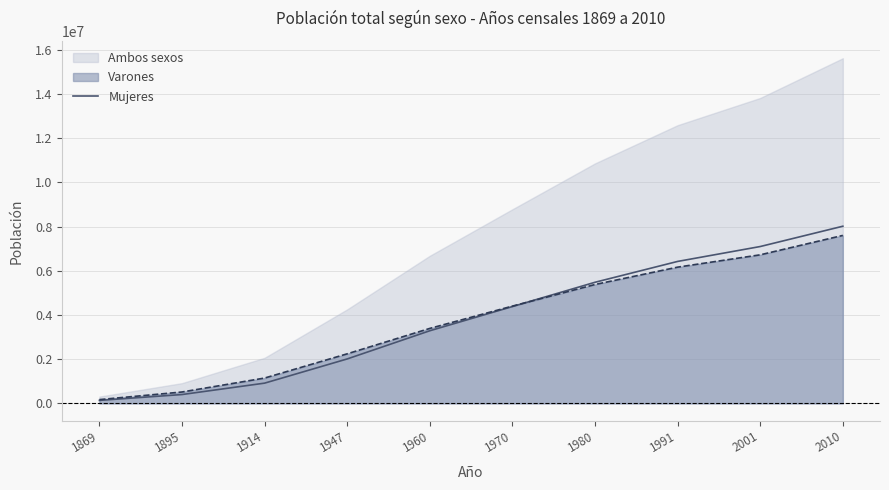

The value of Varones at 1970 is 7633703. True or false?

False